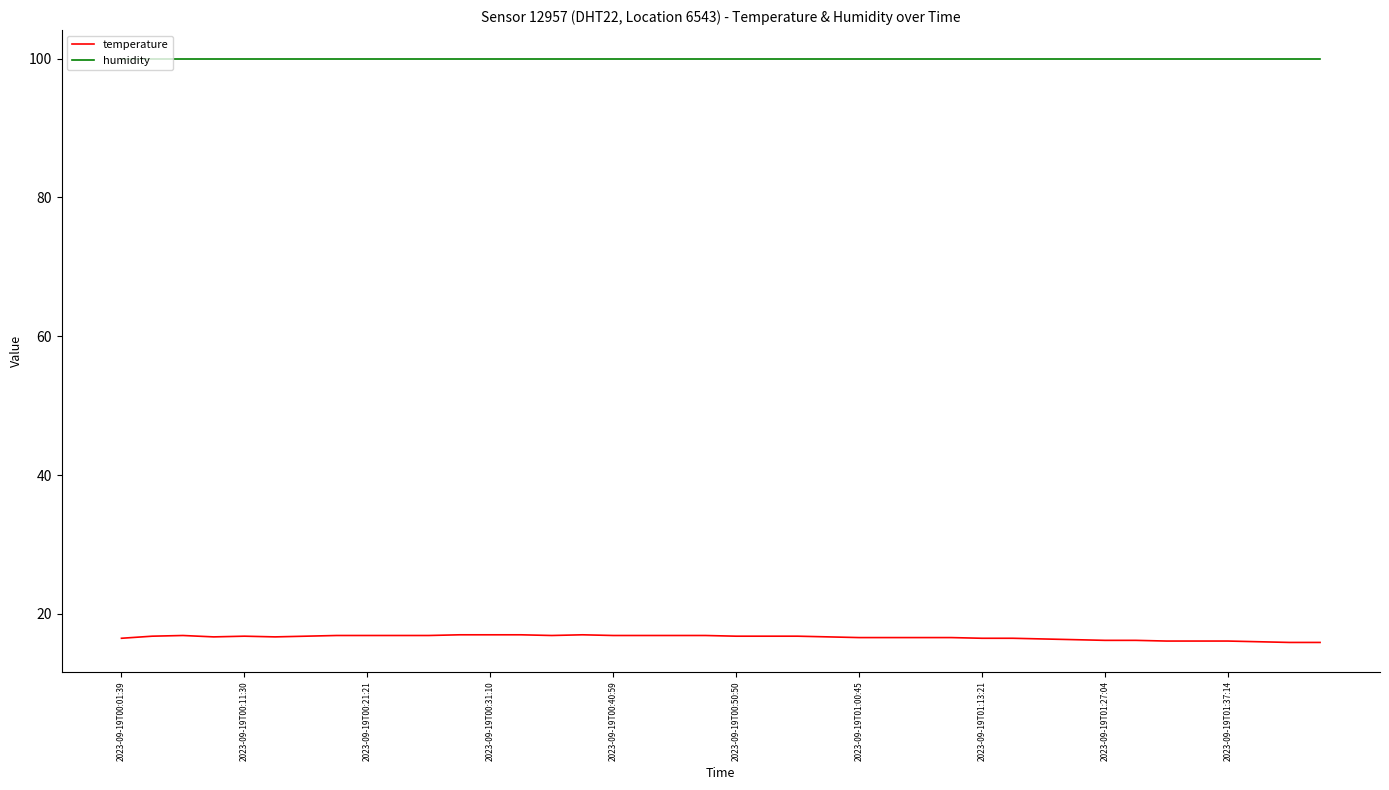

What is the smallest value displayed?

15.9